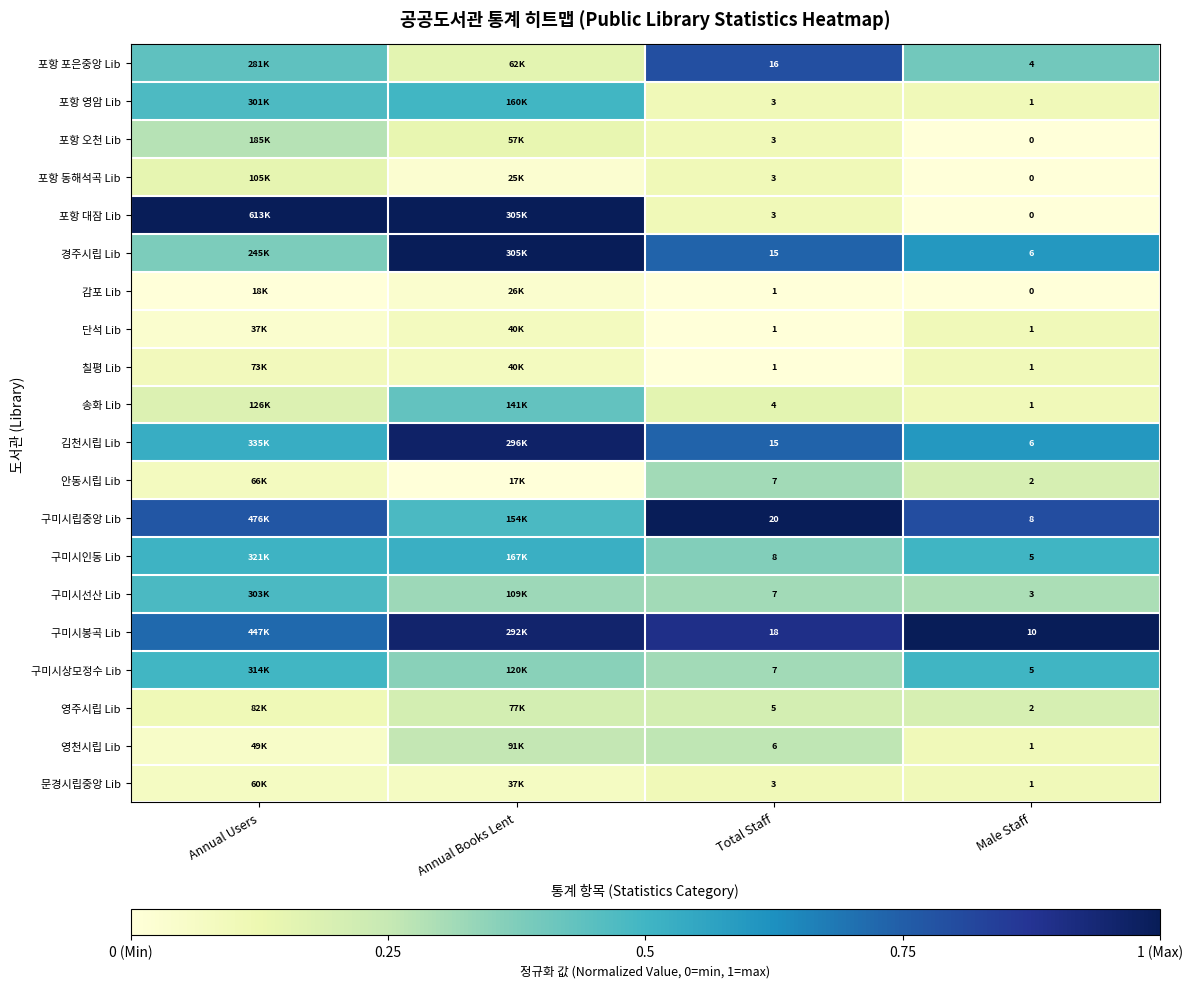

Rank the series at Annual Users from lowest to highest value.

감포 Lib, 단석 Lib, 영천시립 Lib, 문경시립중앙 Lib, 안동시립 Lib, 칠평 Lib, 영주시립 Lib, 포항 동해석곡 Lib, 송화 Lib, 포항 오천 Lib, 경주시립 Lib, 포항 포은중앙 Lib, 포항 영암 Lib, 구미시선산 Lib, 구미시상모정수 Lib, 구미시인동 Lib, 김천시립 Lib, 구미시봉곡 Lib, 구미시립중앙 Lib, 포항 대잠 Lib